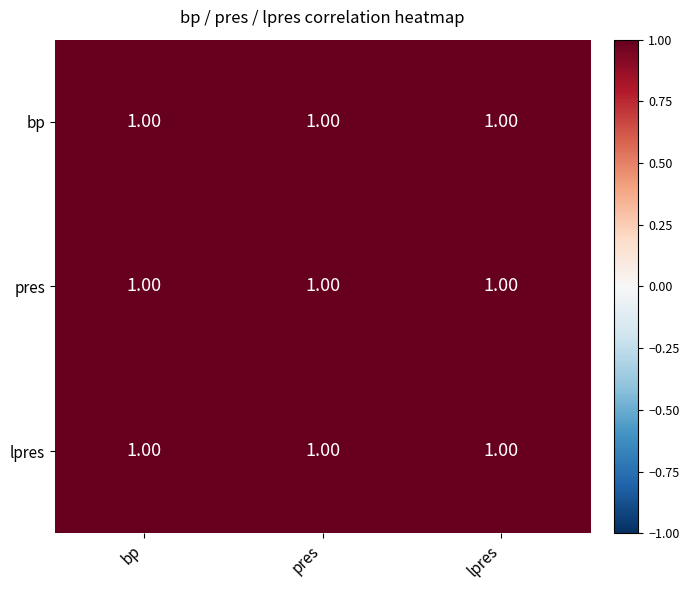

The lpres series shows 1.6 at bp. True or false?

False